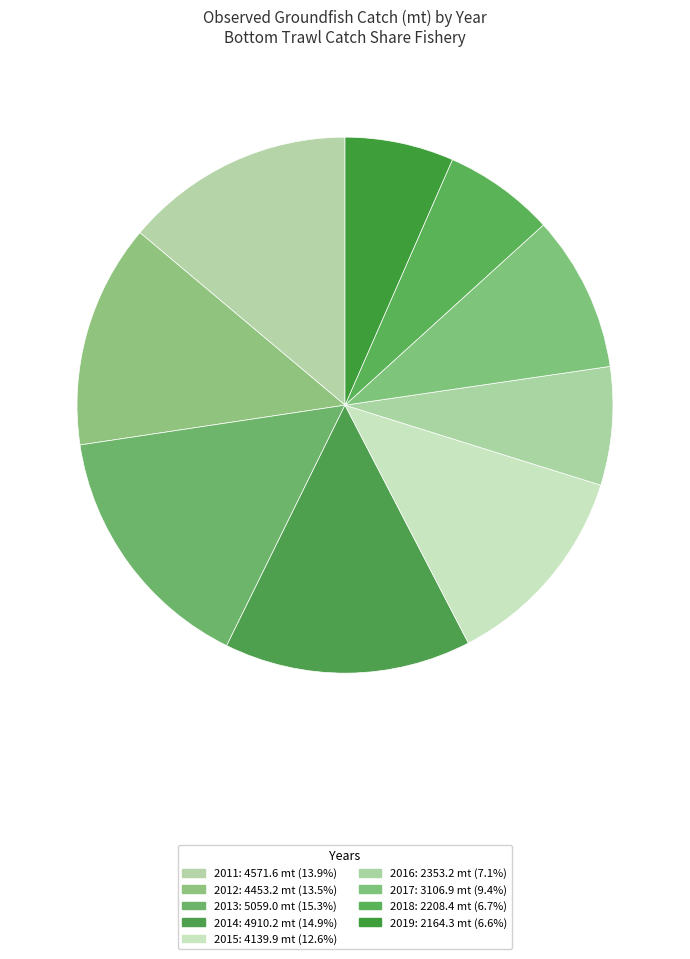

Rank the categories by value from highest to lowest.

2013, 2014, 2011, 2012, 2015, 2017, 2016, 2018, 2019